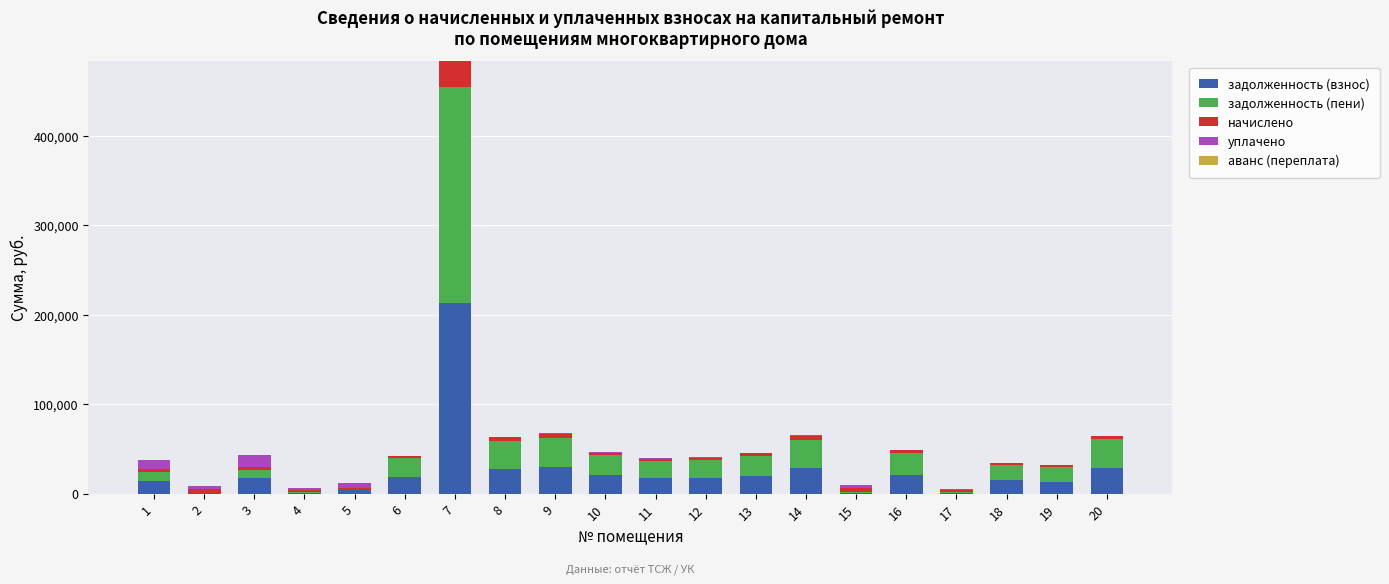

How many series are shown in this chart?

4